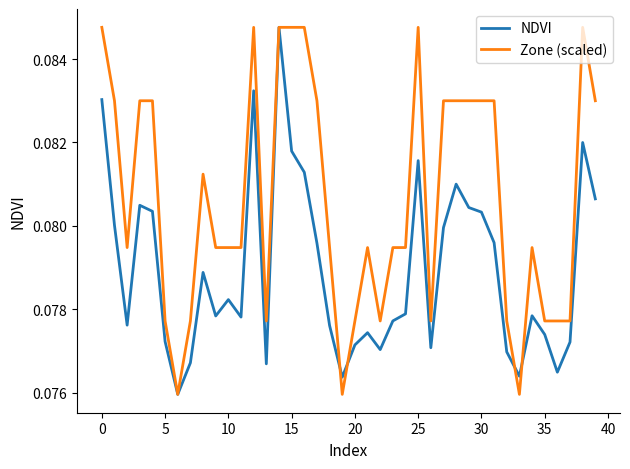

Does the chart display data point markers on the line(s)?

No